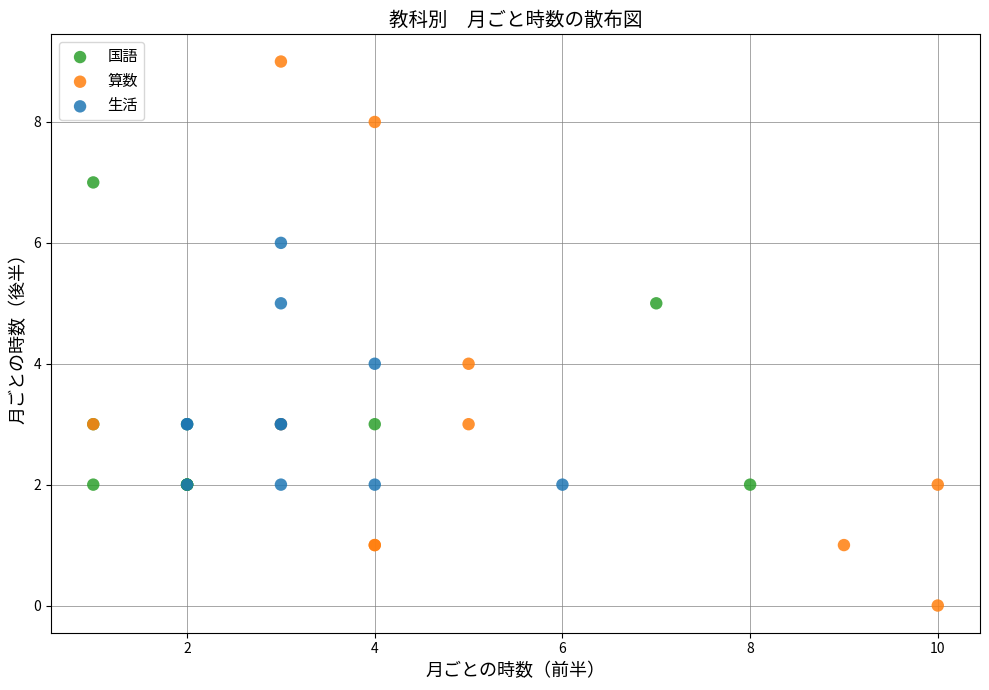

Which series contains the lowest Y value?

算数